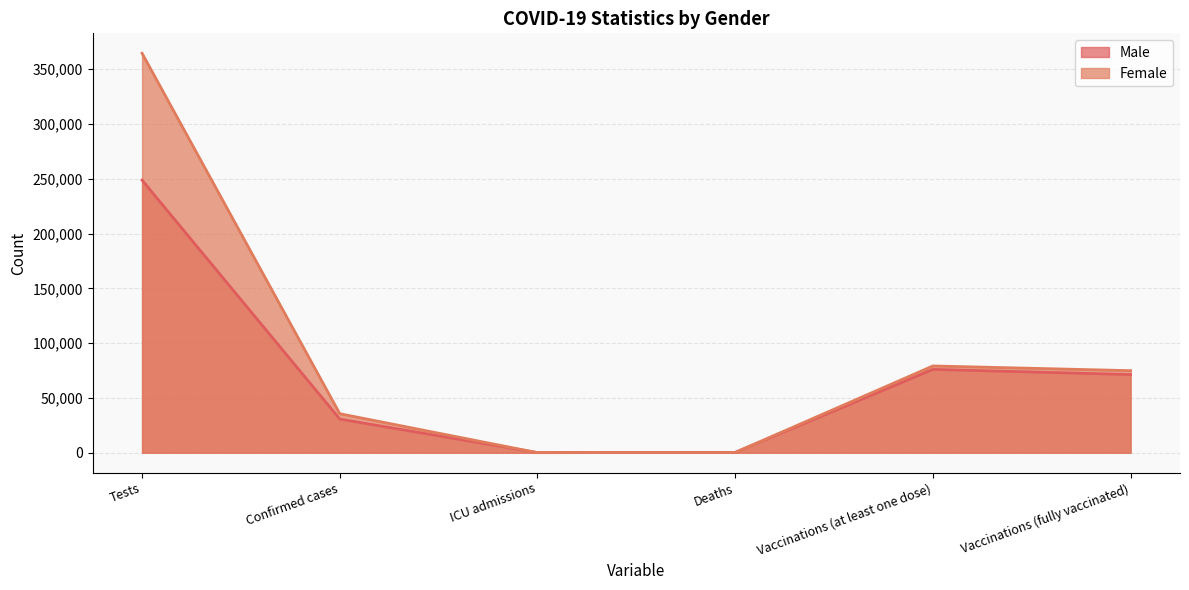

Rank the categories by Female value from lowest to highest.

ICU admissions, Deaths, Confirmed cases, Vaccinations (fully vaccinated), Vaccinations (at least one dose), Tests